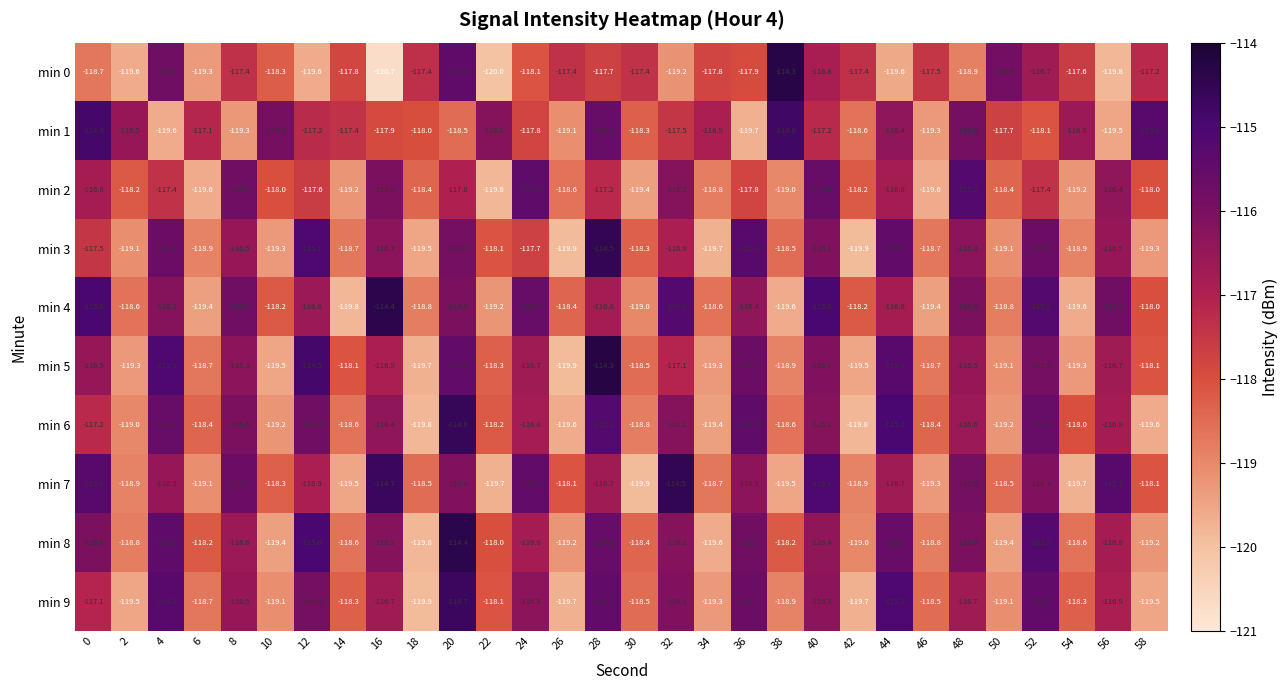

At which label is min 2 closest to -117?

20